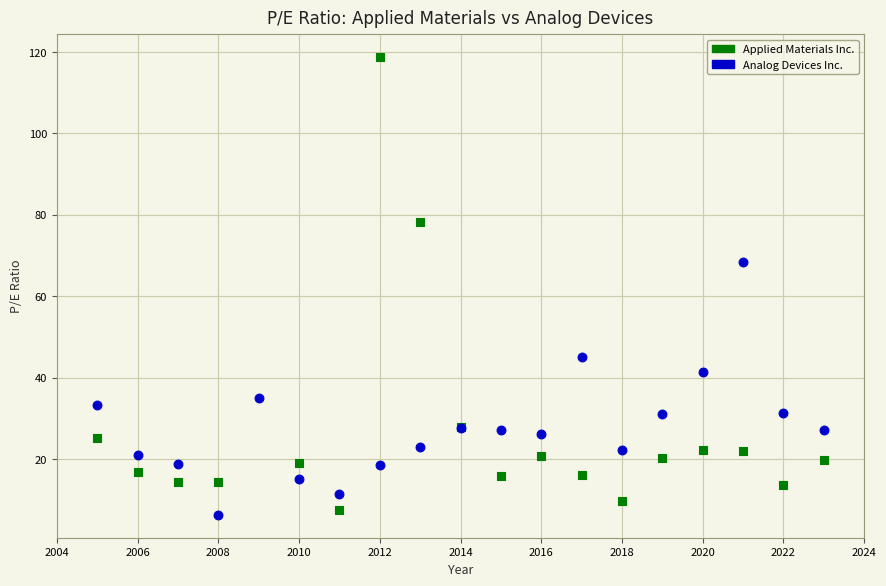

Which series reaches the maximum Y coordinate?

Applied Materials Inc.